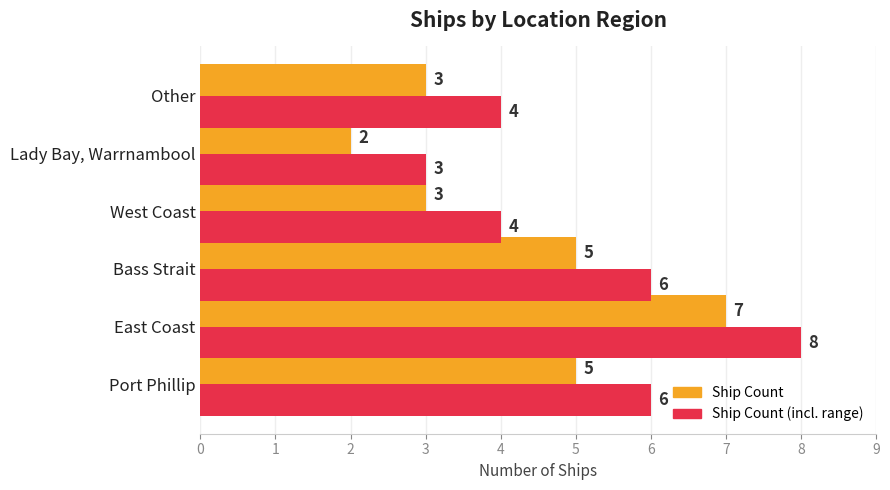

Count the Ship Count (incl. range) values in the range 4 to 6.

4